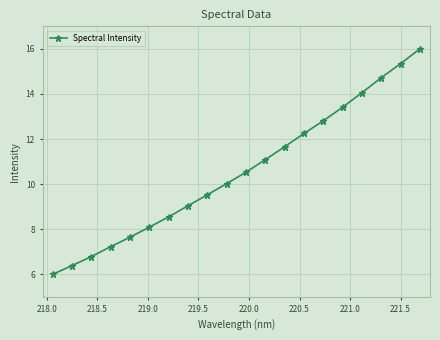

Is this an area chart (filled region under the line)?

No